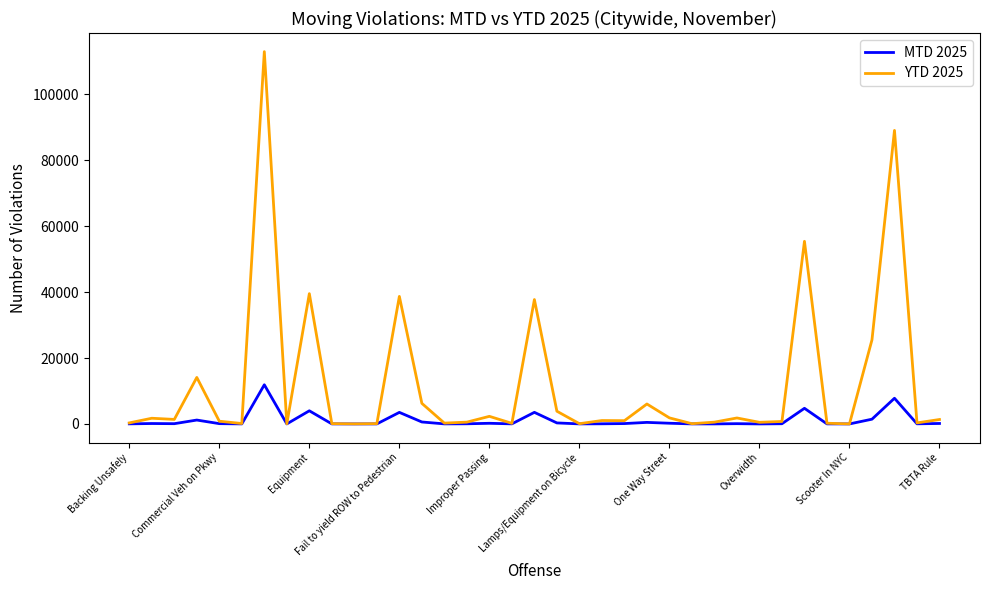

What is the greatest value displayed?

113004